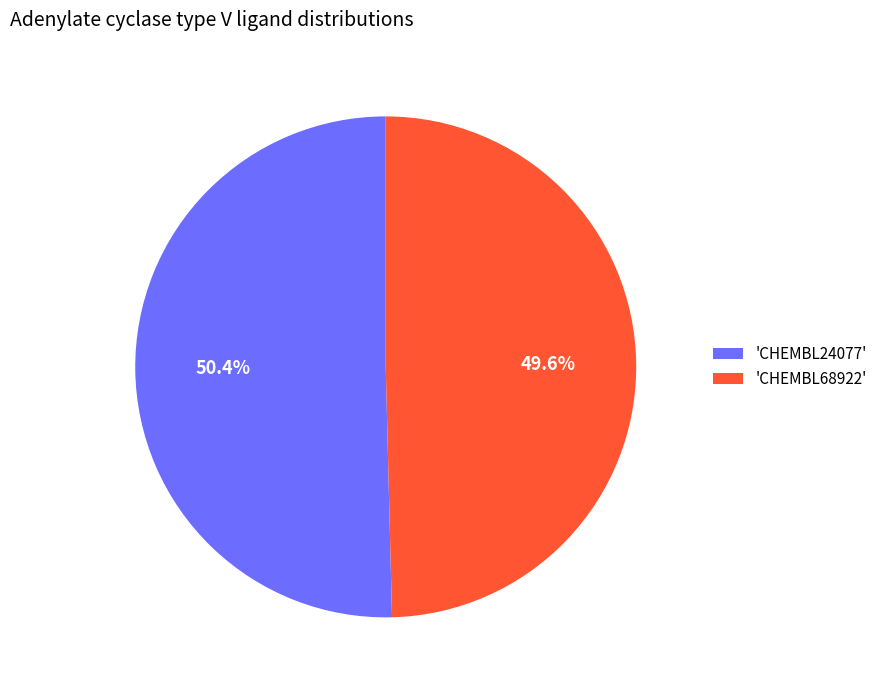

Which category has the smallest portion of the pie?

'CHEMBL68922'